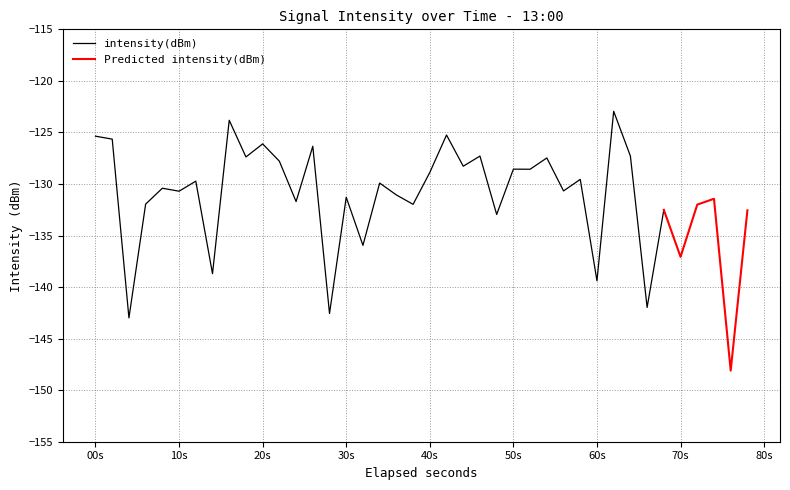

True or false: the data has more than 2 interior local peaks.

True